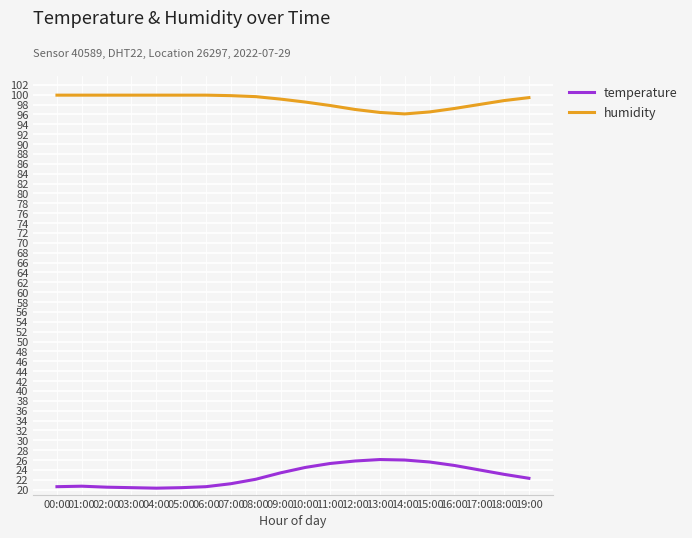

What is the greatest value displayed?

99.9